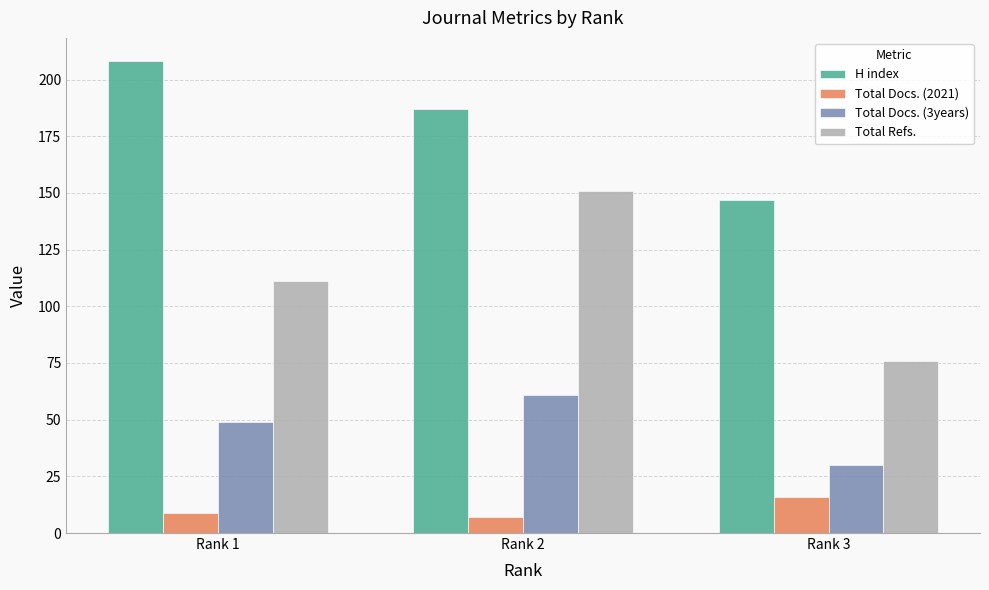

The value of Total Refs. at Rank 1 is 72. True or false?

False